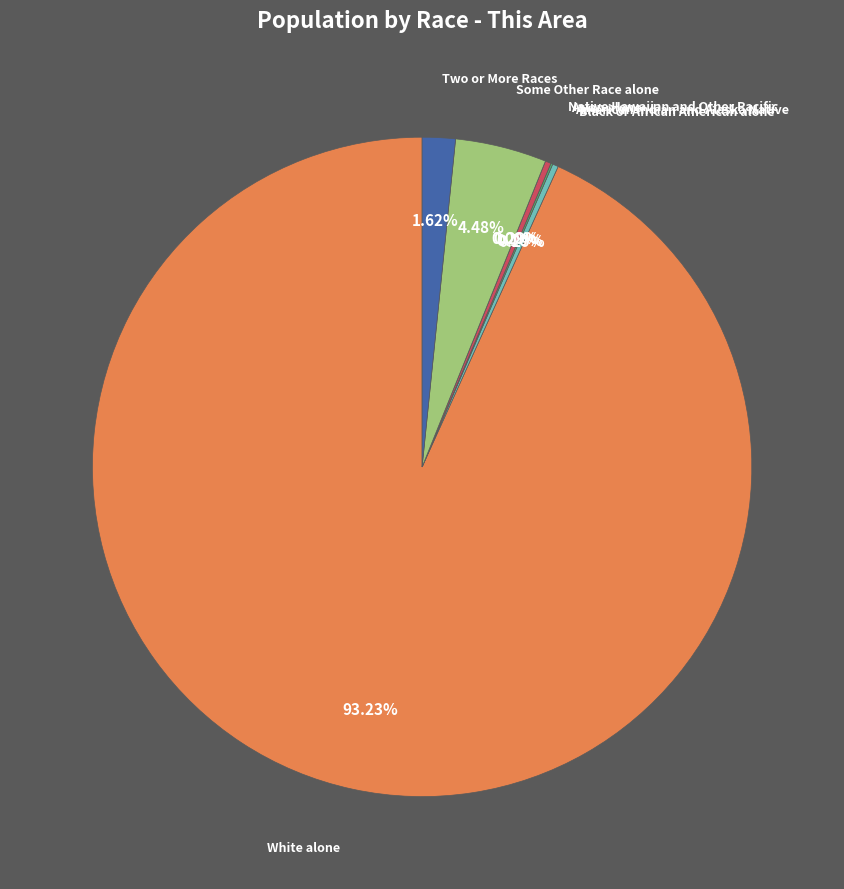

Which slice represents more than half of the pie?

White alone